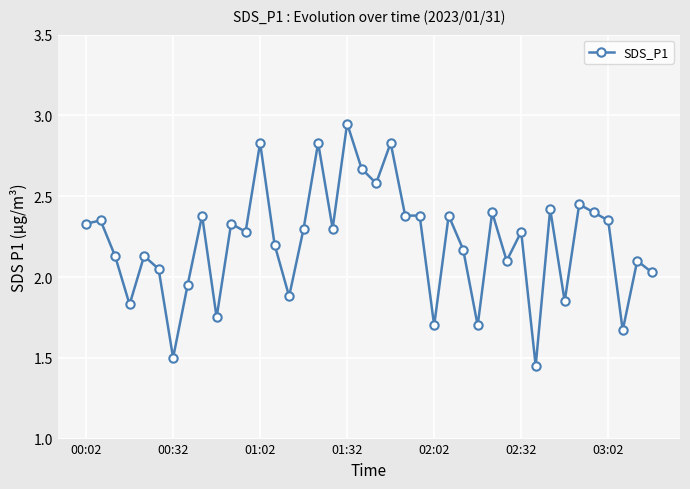

True or false: there are more than 2 points higher than both neighbors.

True